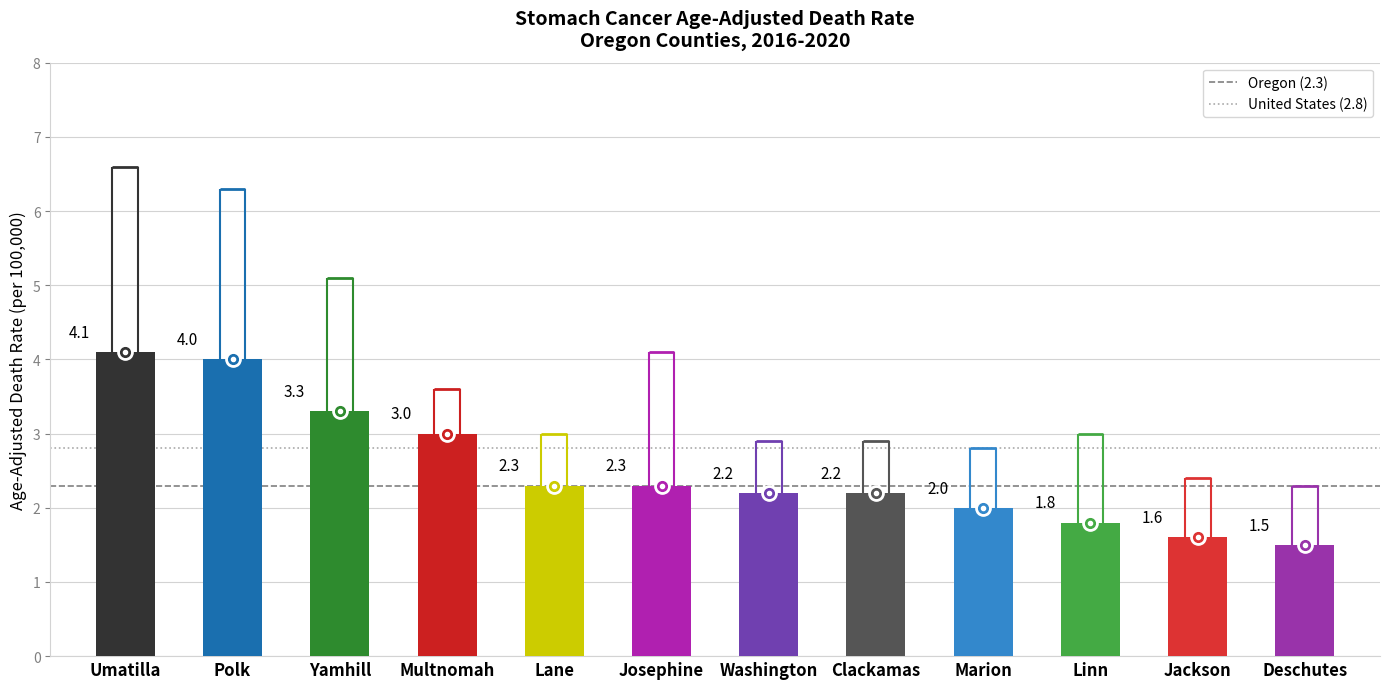

Which category has the lowest value in the United States (2.8) series?

Umatilla